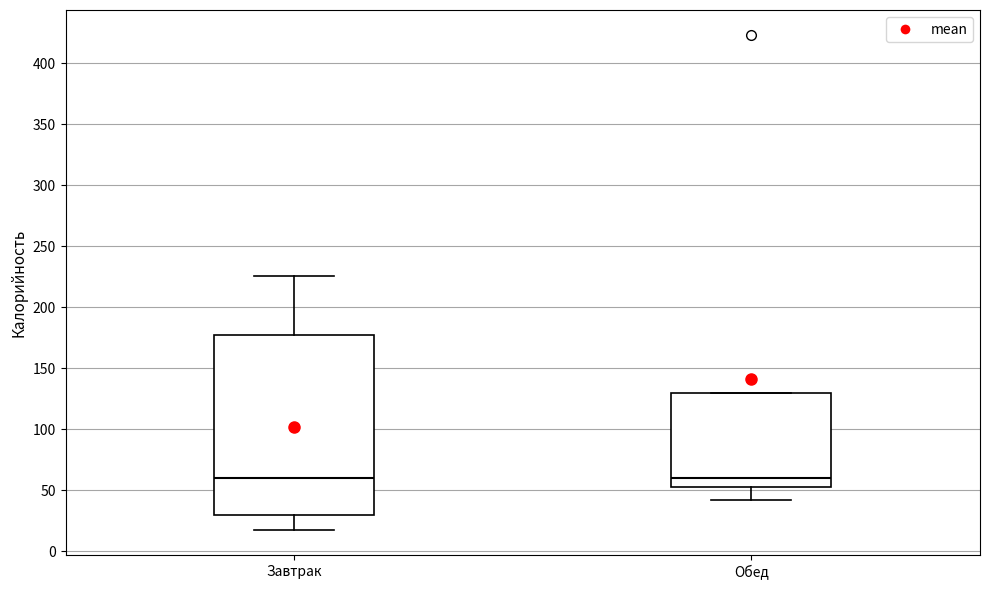

Reading left to right, read every box against the y-axis: the position of its median line, the range the box covers, and the ends of its whiskers. The values are not printed on the chart, so give them approximately, as read against the axis.

Завтрак: median 60, box 30 to 175, whiskers 15 to 225
Обед: median 60, box 50 to 130, whiskers 40 to 130